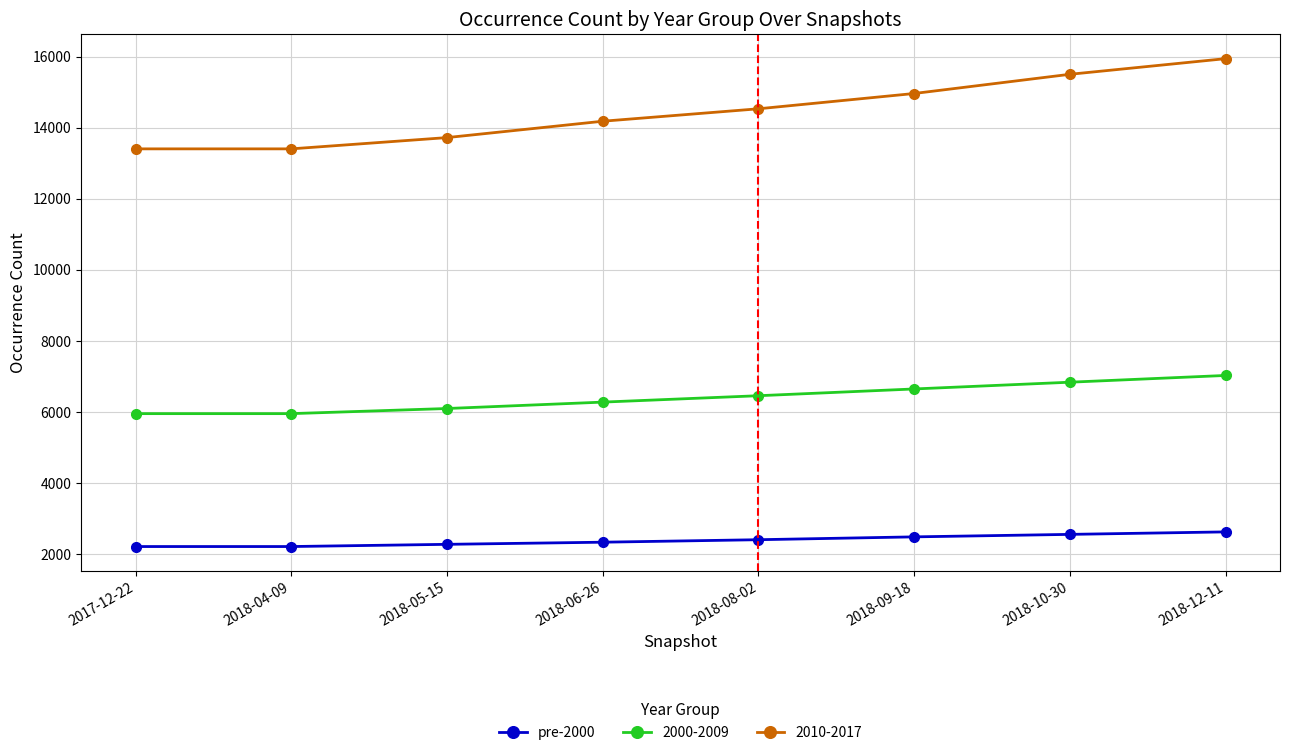

List the series in order of their overall mean, highest first.

2010-2017, 2000-2009, pre-2000